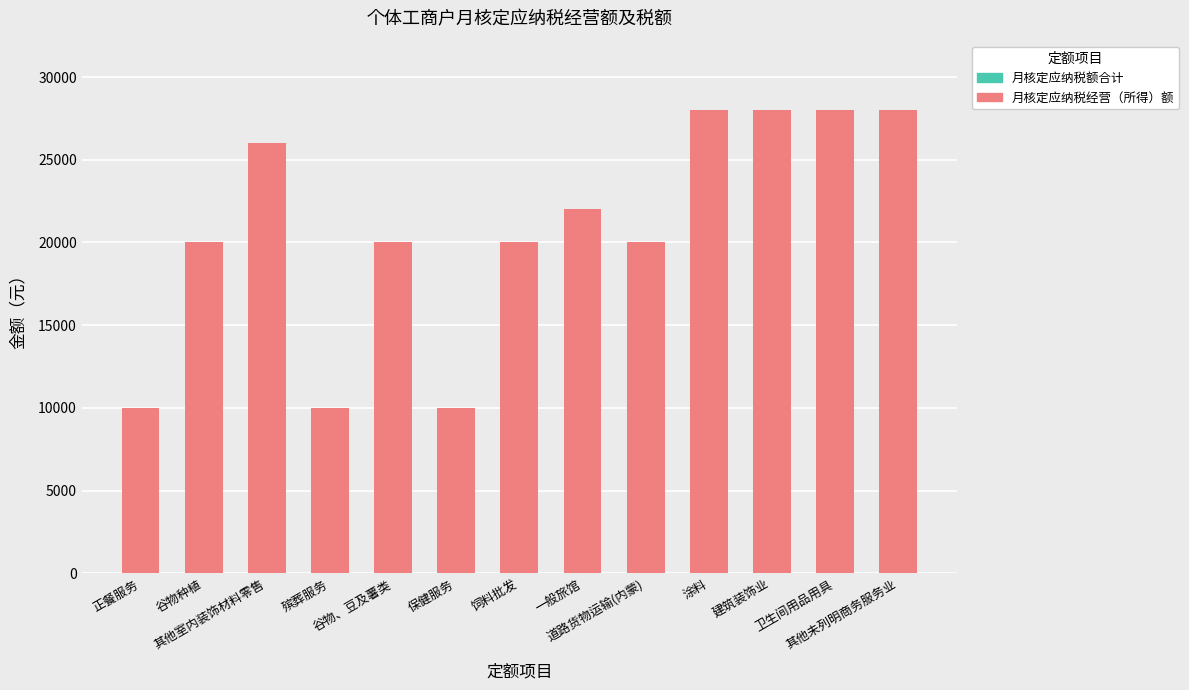

How many values are below 20000?

3